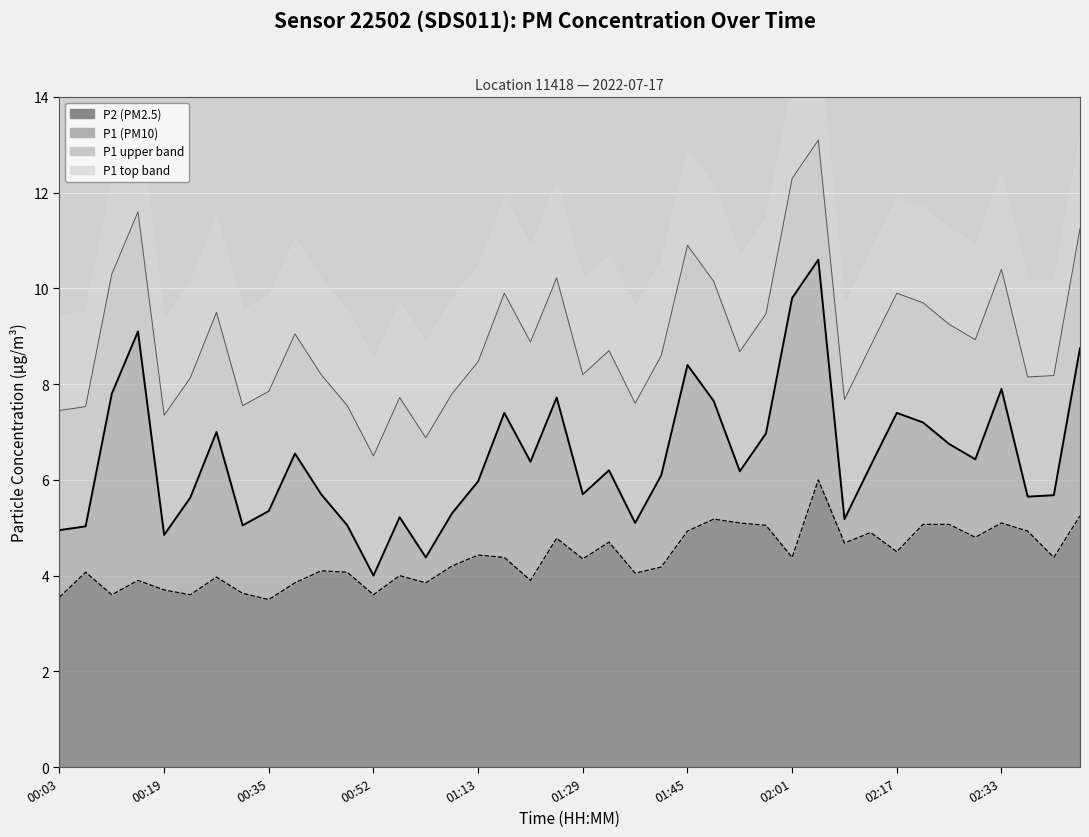

What is the approximate value of P1 line at 23?

6.1